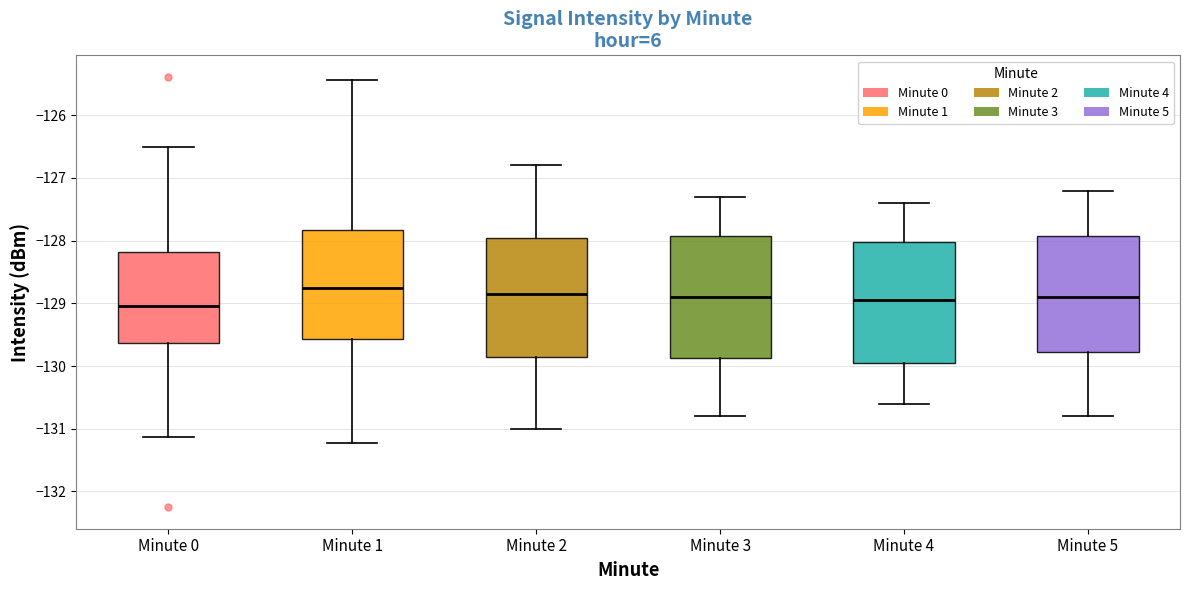

Where does the median line of the box for Minute 4 sit on the y-axis? The values are not printed on the chart, so give them approximately, as read against the axis.

-128.9